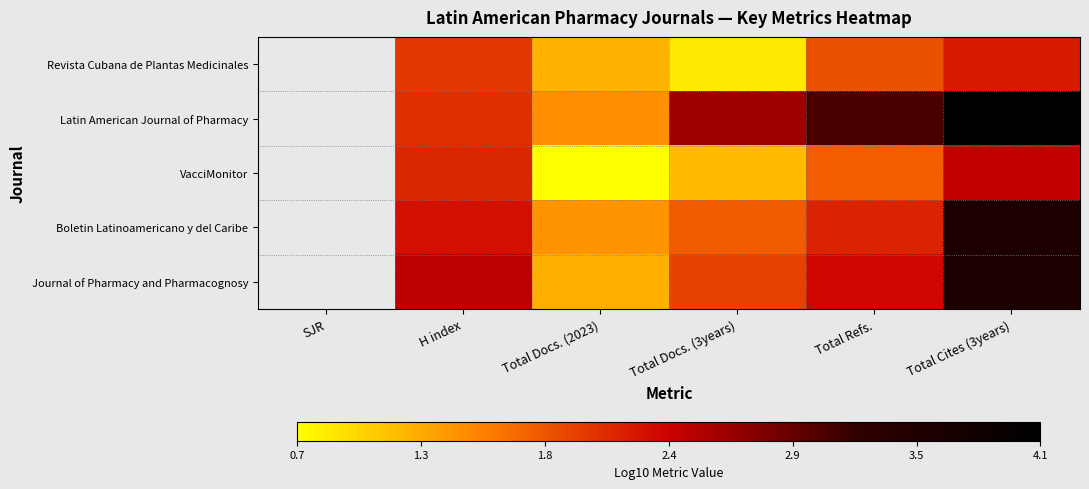

Which category has the lowest value across all series?

Total Docs. (2023)